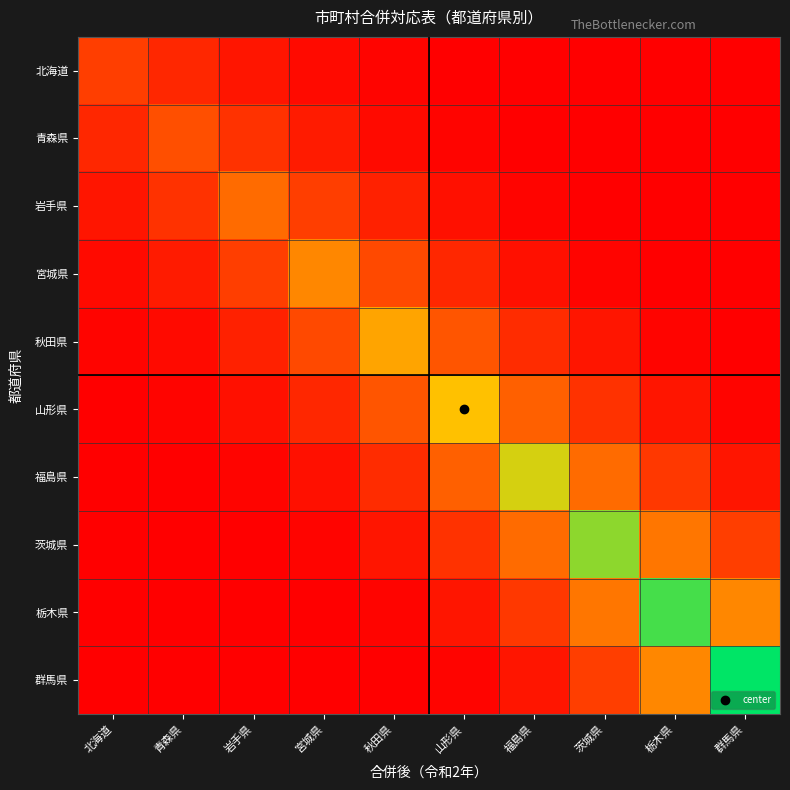

What is the difference between the highest and lowest values at 青森県?

14